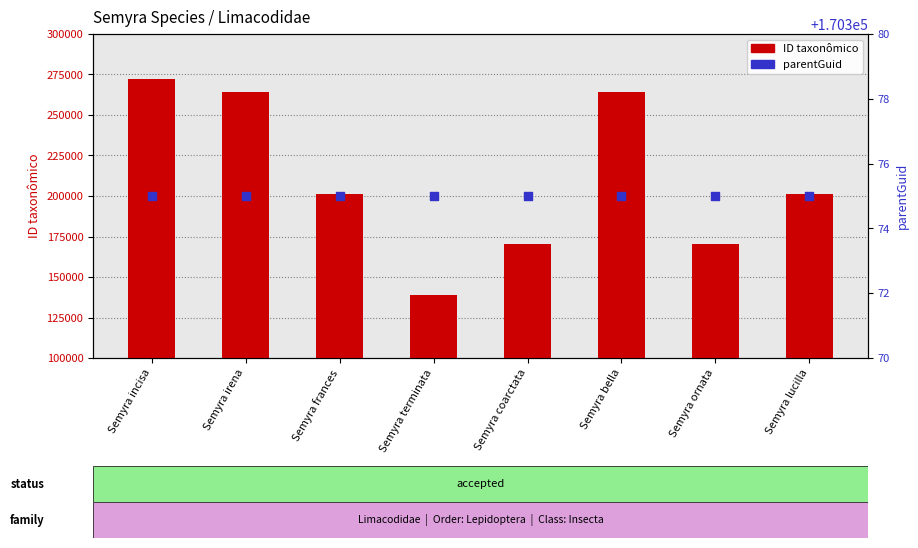

Which series contains the highest Y value?

ID taxonômico